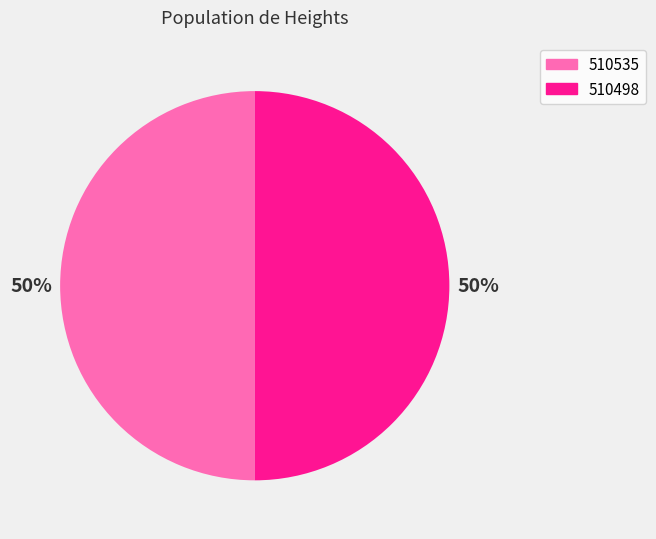

To the nearest percent, what is the average slice percentage?

50%